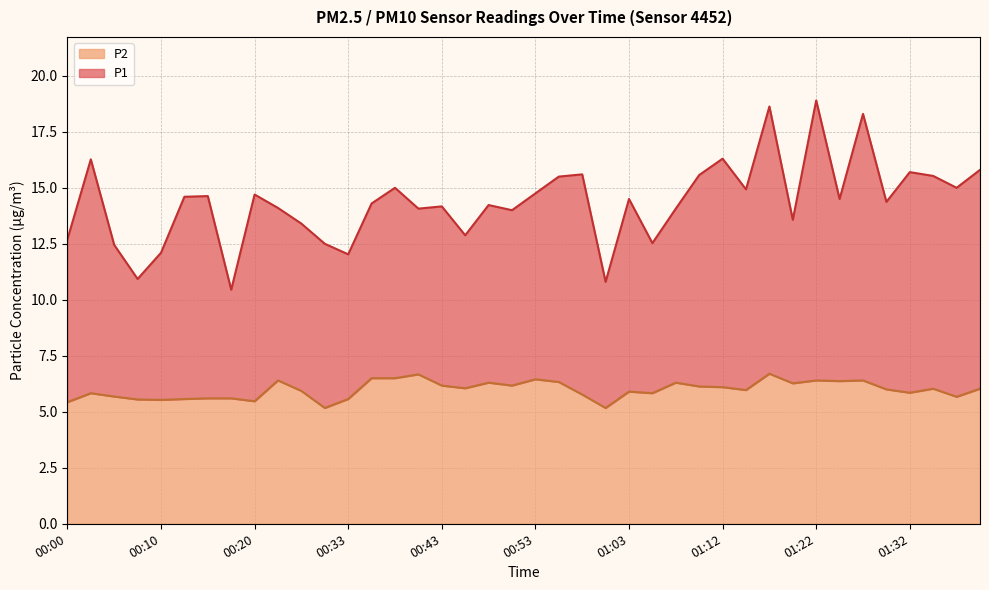

At which label does P2 reach its peak?

01:17